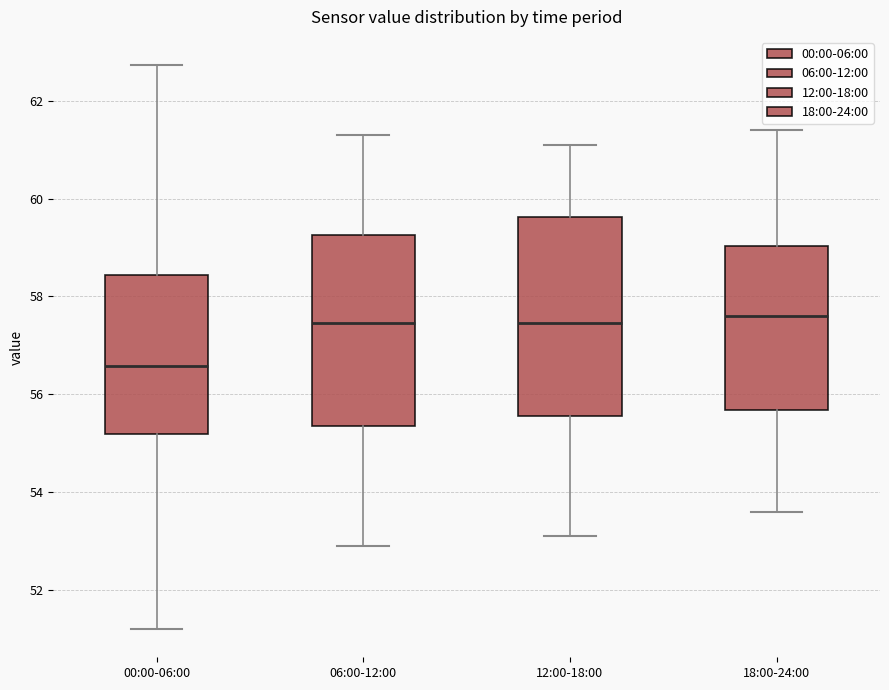

Where does the median line of the box for 00:00-06:00 sit on the y-axis? The values are not printed on the chart, so give them approximately, as read against the axis.

56.6